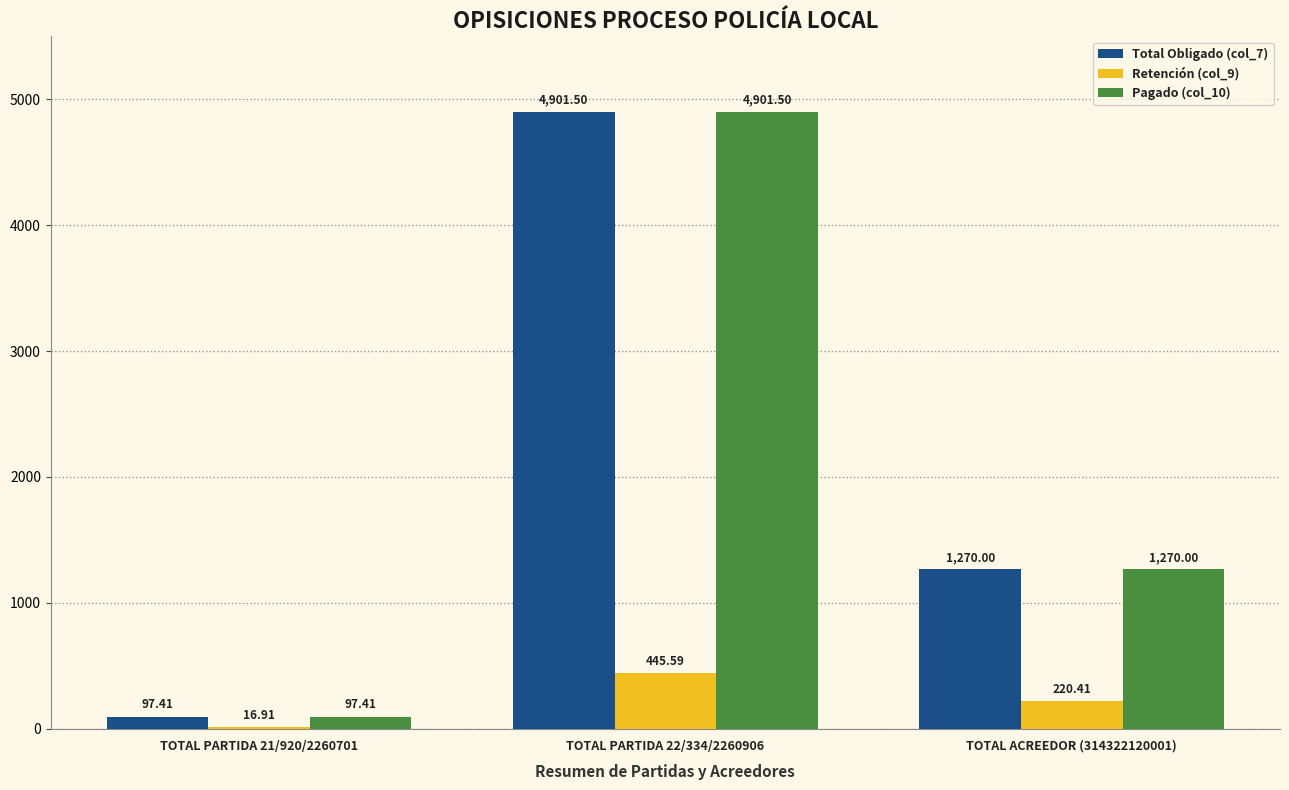

The Pagado (col_10) series shows 474.8 at TOTAL ACREEDOR (314322120001). True or false?

False